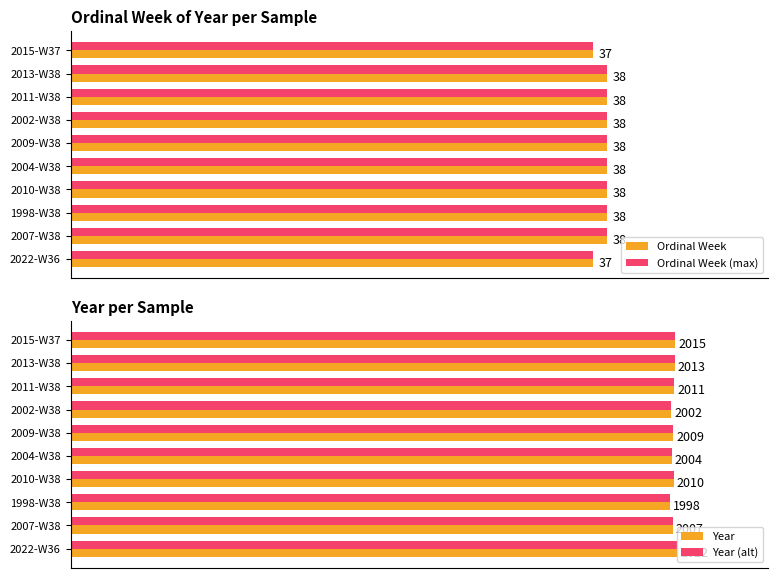

The value of Year (alt) at 2002-W38 is 145.8. True or false?

False